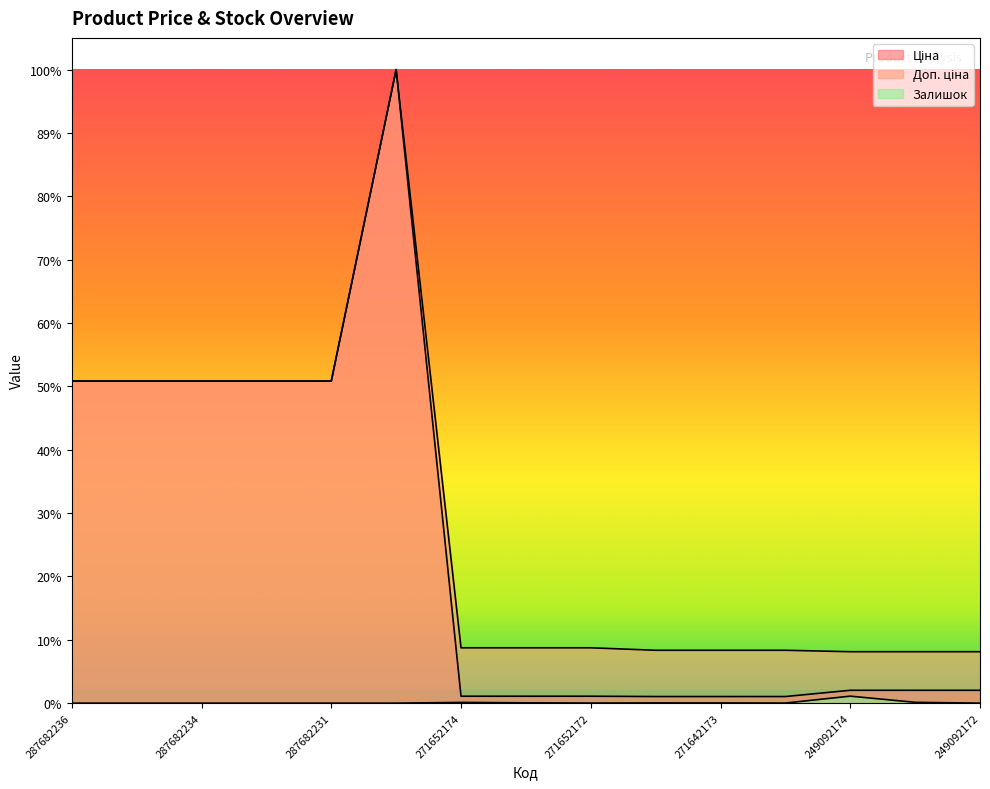

Rank the categories by Ціна value from lowest to highest.

271642174, 271642173, 271642172, 271652174, 271652173, 271652172, 249092174, 249092173, 249092172, 287682236, 287682235, 287682234, 287682233, 287682231, 287702232